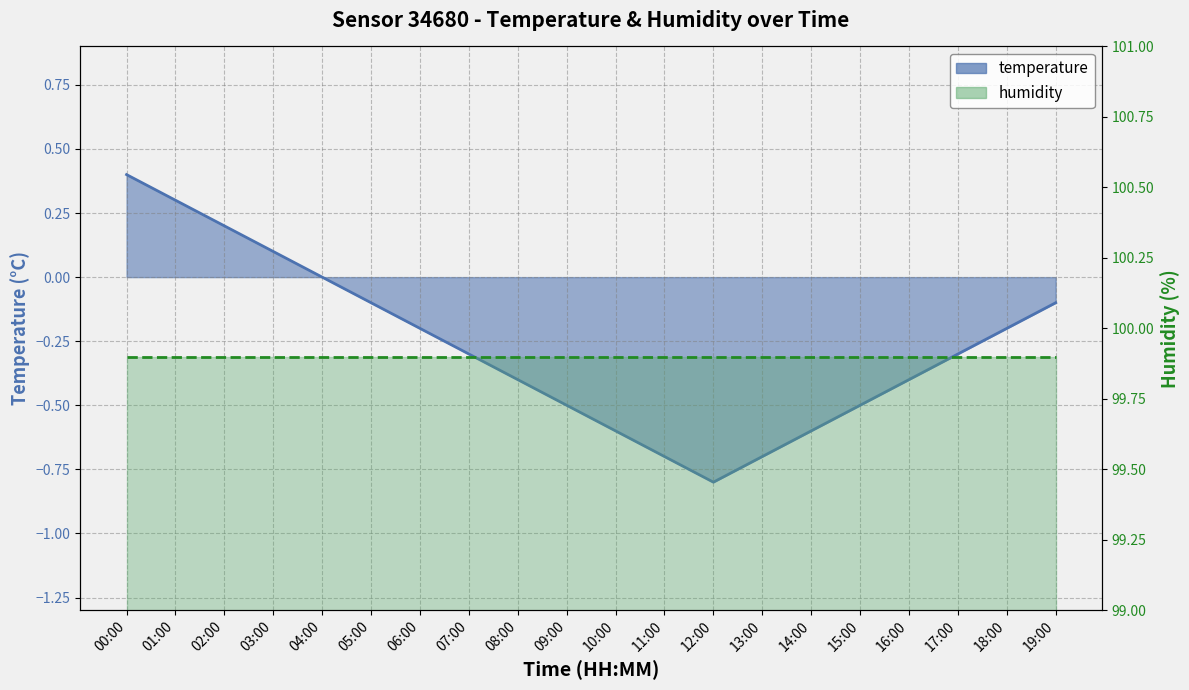

What is the difference between the maximum and minimum values?

1.2